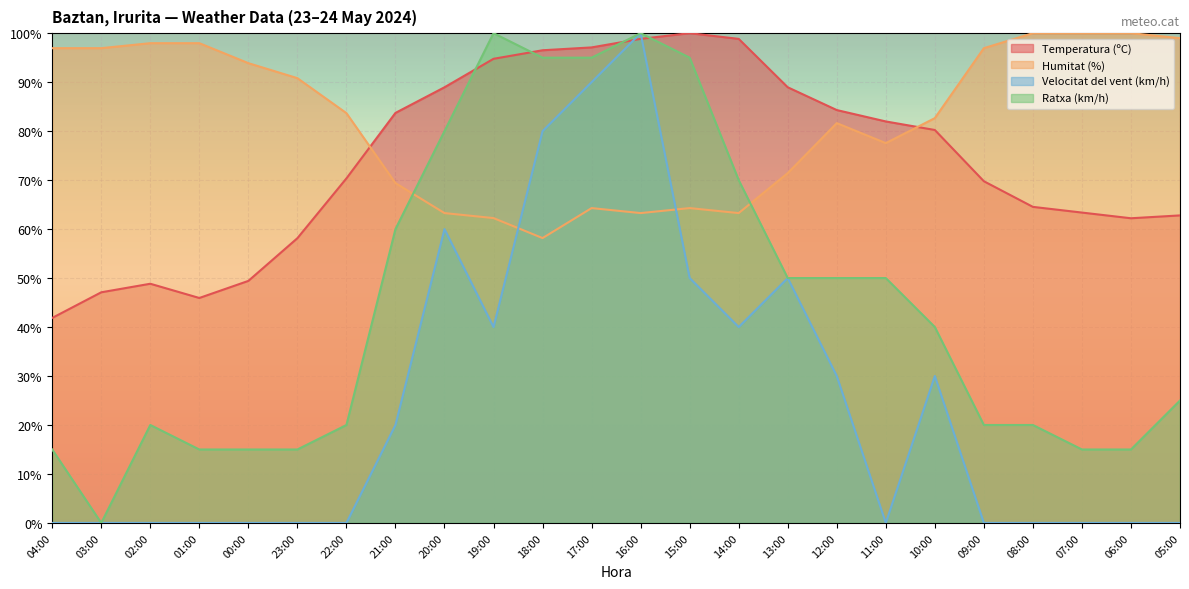

At 11:00, list the series in order from smallest to largest.

Velocitat del vent (km/h), Ratxa (km/h), Humitat (%), Temperatura (ºC)